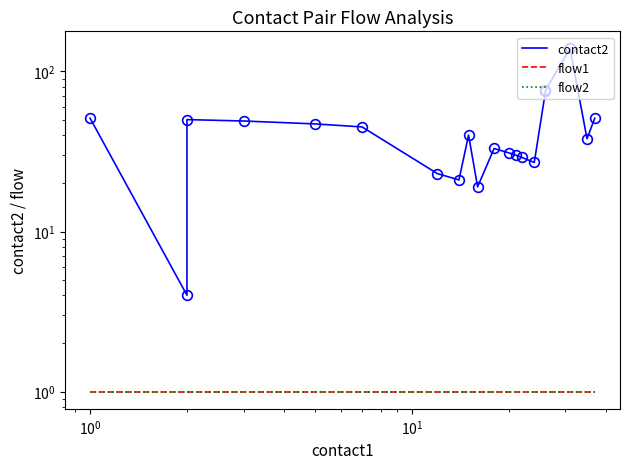

The value of flow1 at 8 is 2. True or false?

False